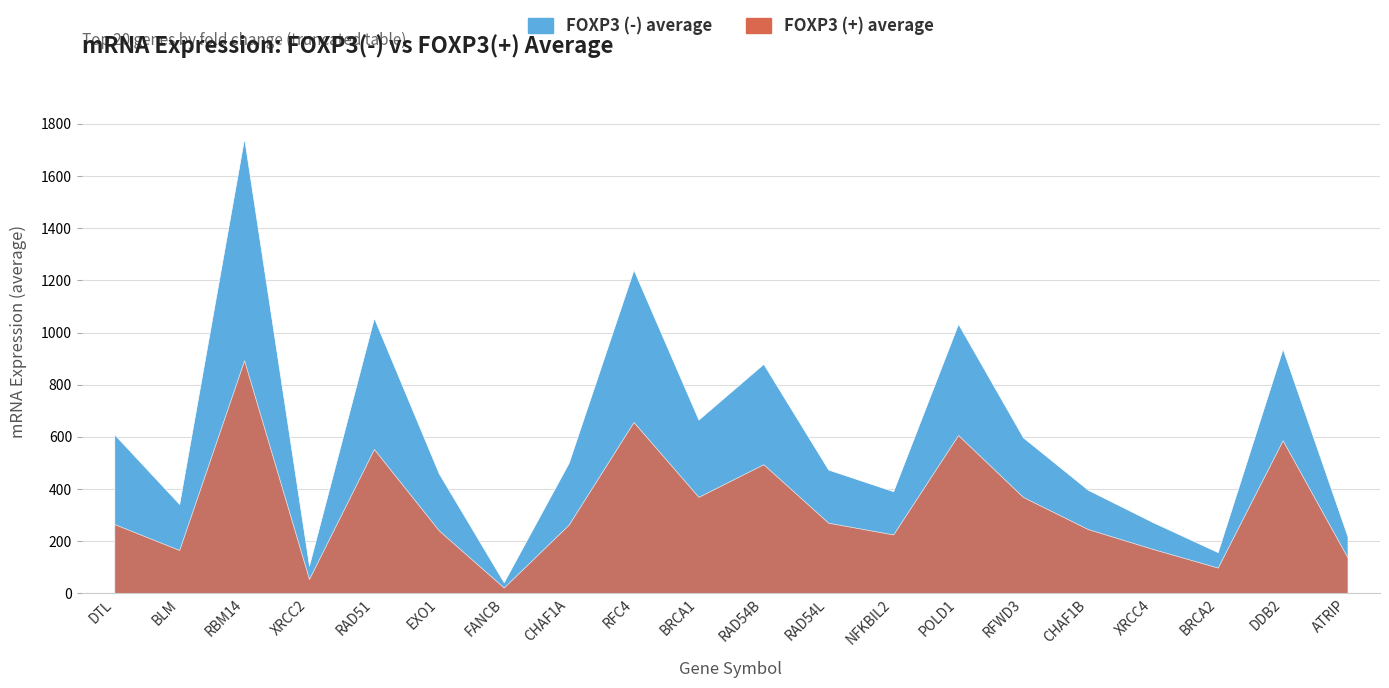

What is the greatest value displayed?

1745.7